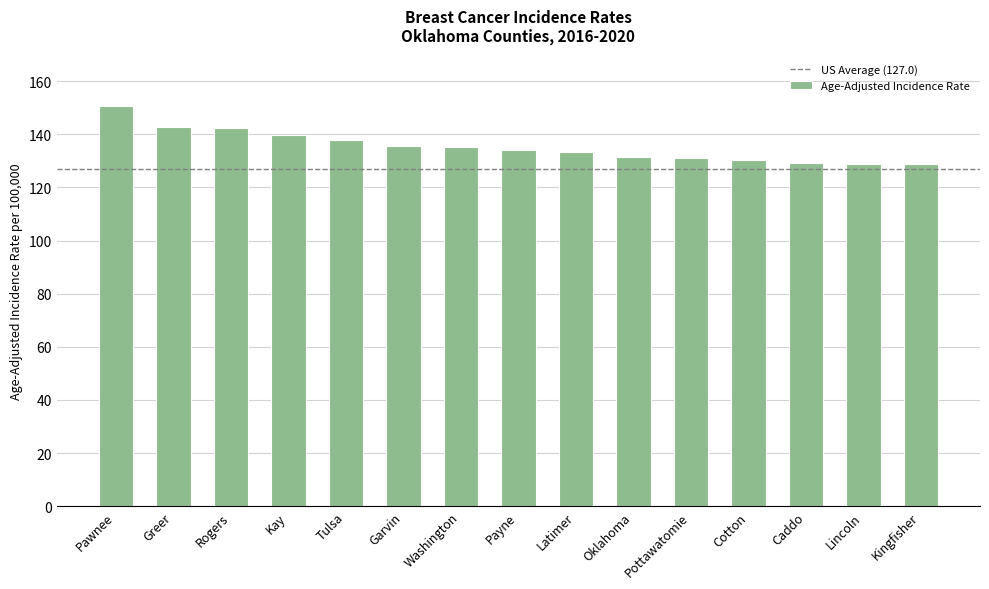

What is the ratio of the value at Garvin to the value at Tulsa?

1.0